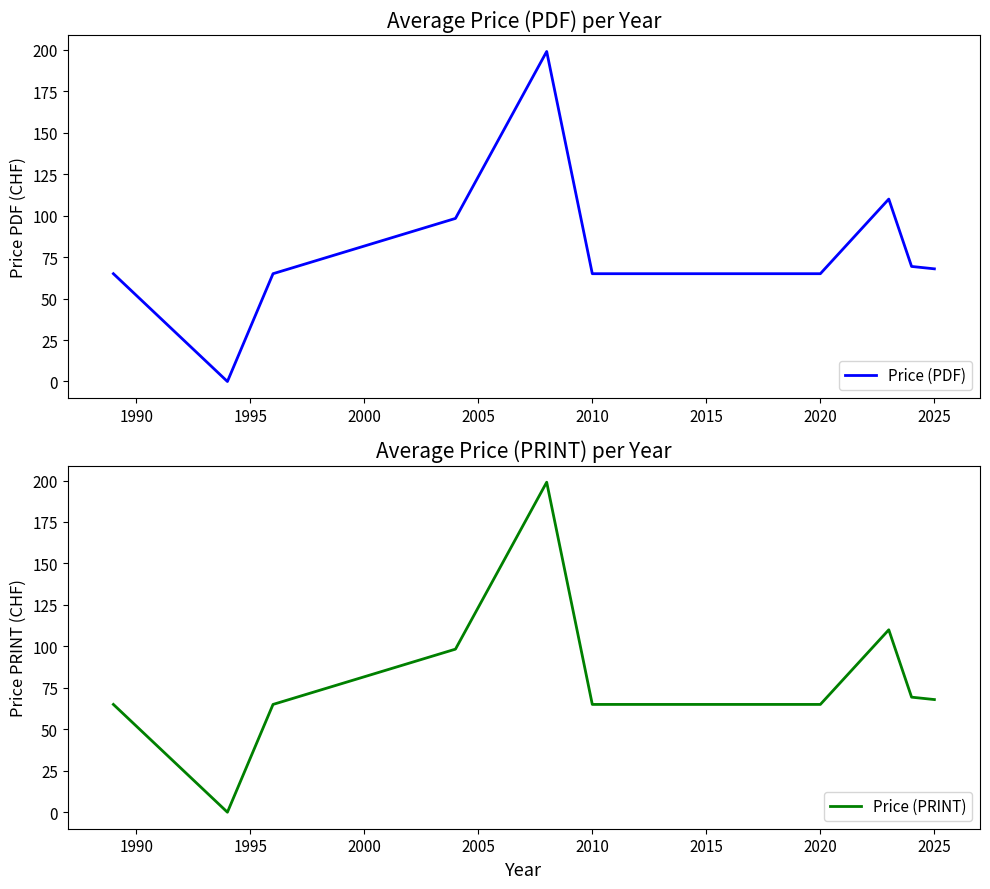

True or false: Price (PDF) has a value of 96.9 at 2015.

False